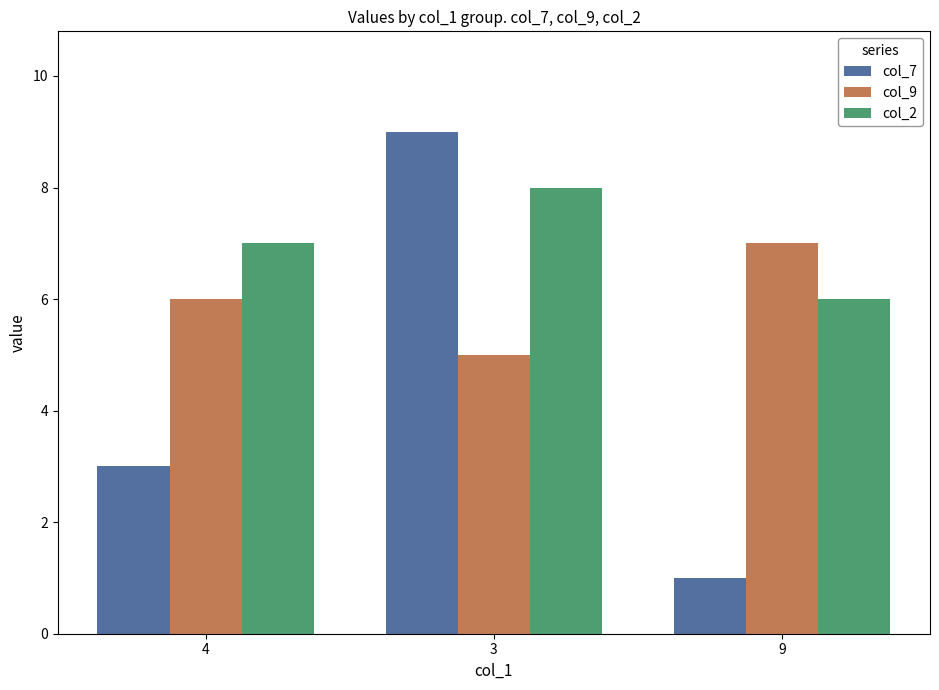

List the series in order of their peak value, highest first.

col_7, col_2, col_9